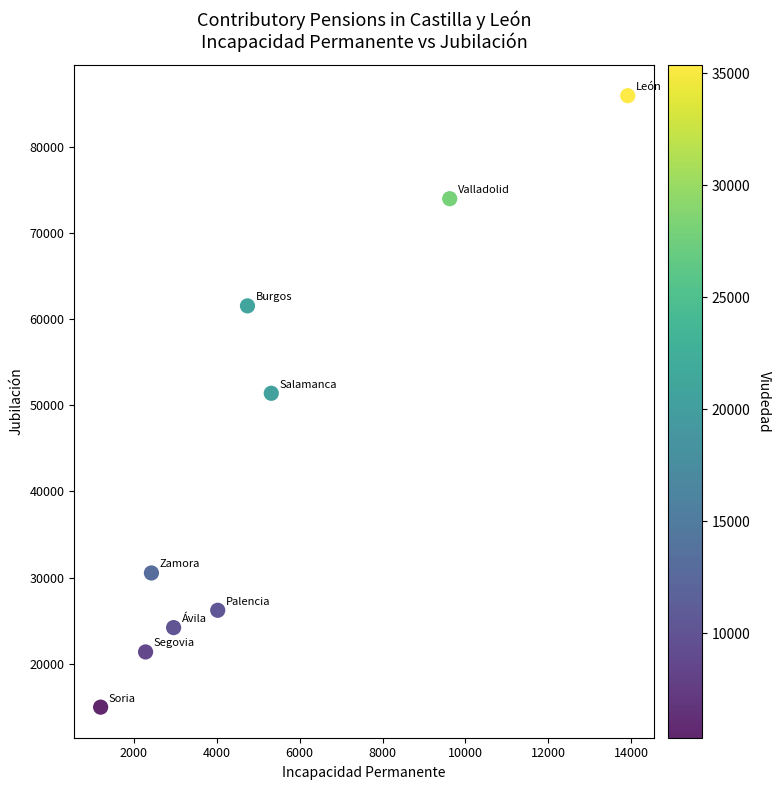

What is the range of Y values (max minus min)?

71067